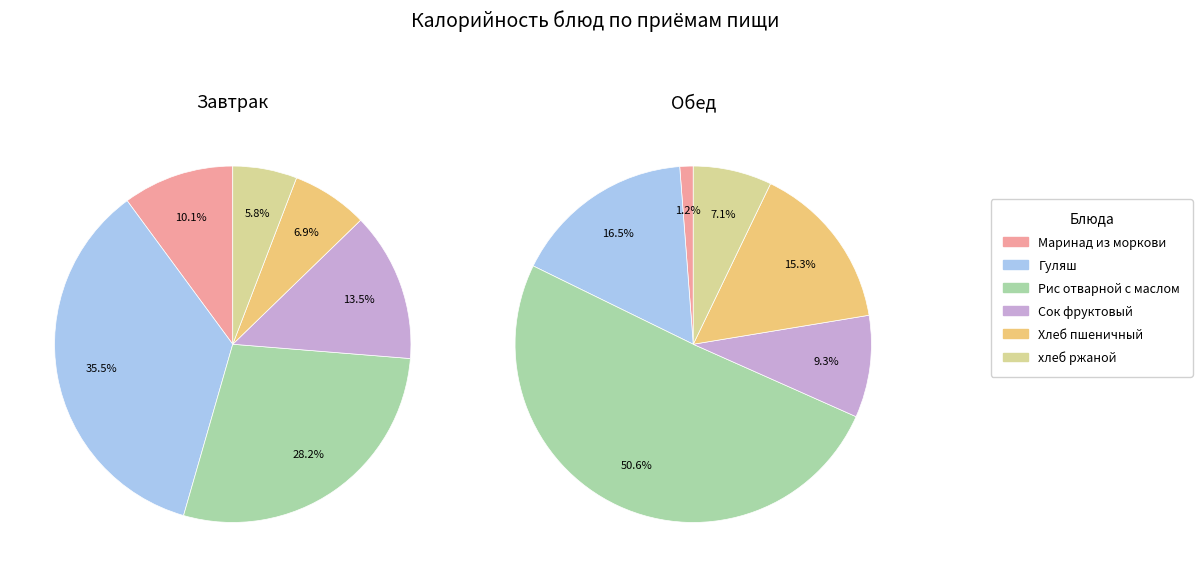

Does Обед represent more than half of the total?

No